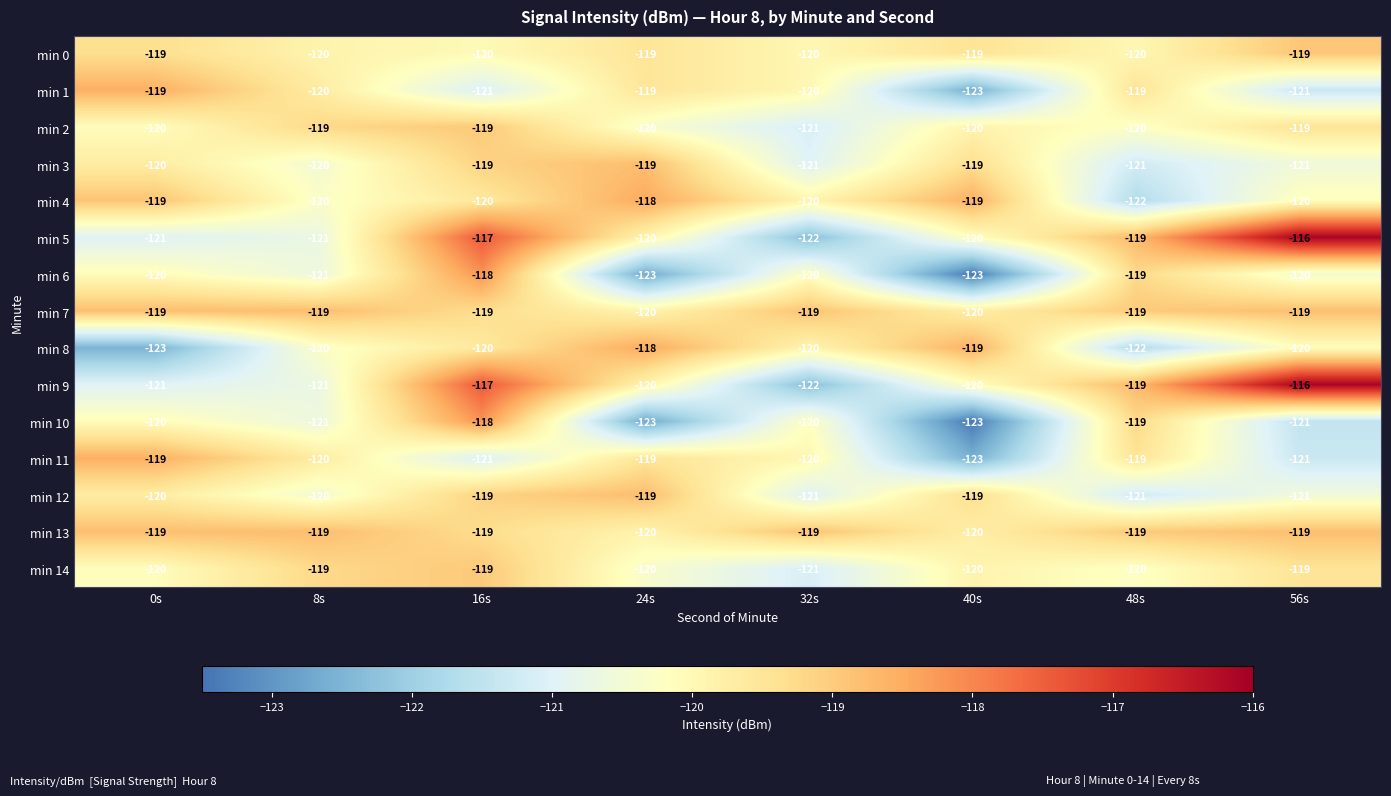

What is the greatest value displayed?

-116